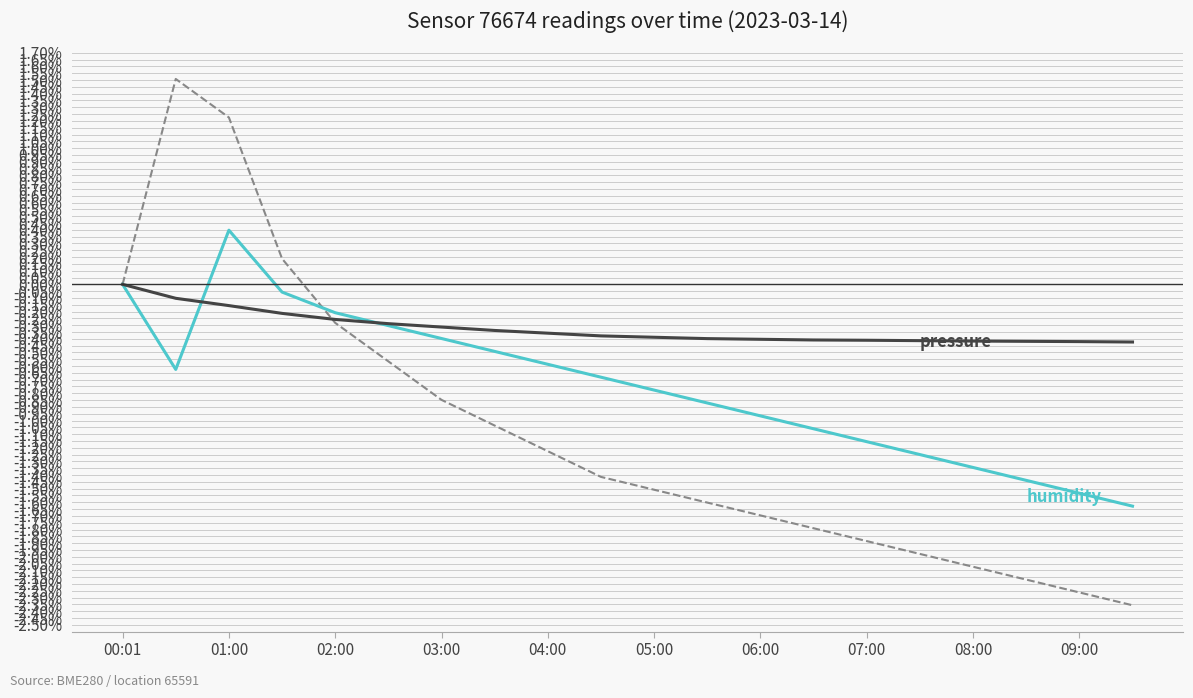

What is the maximum value shown in the chart?

1.5